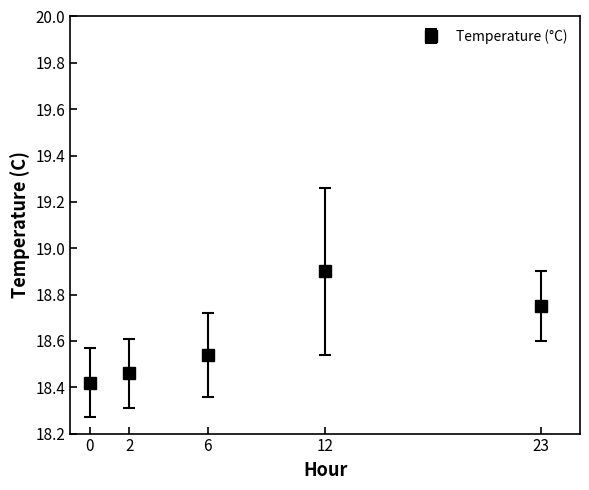

What is the ratio of the value at 0 to the value at 23?

1.0